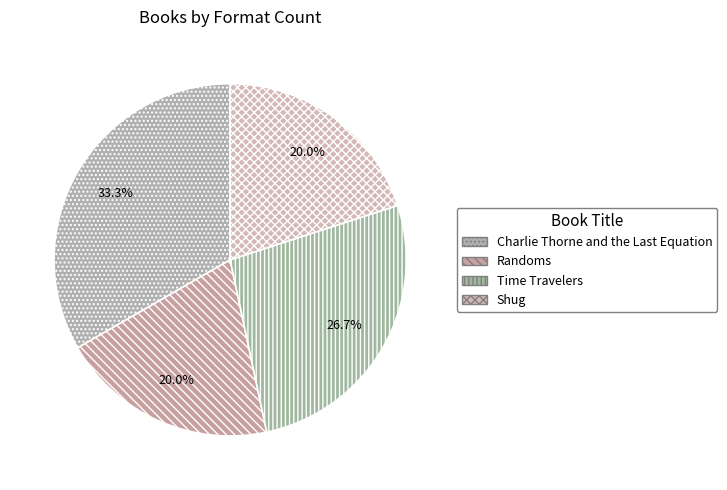

The Shug slice represents 20% of the pie. True or false?

True